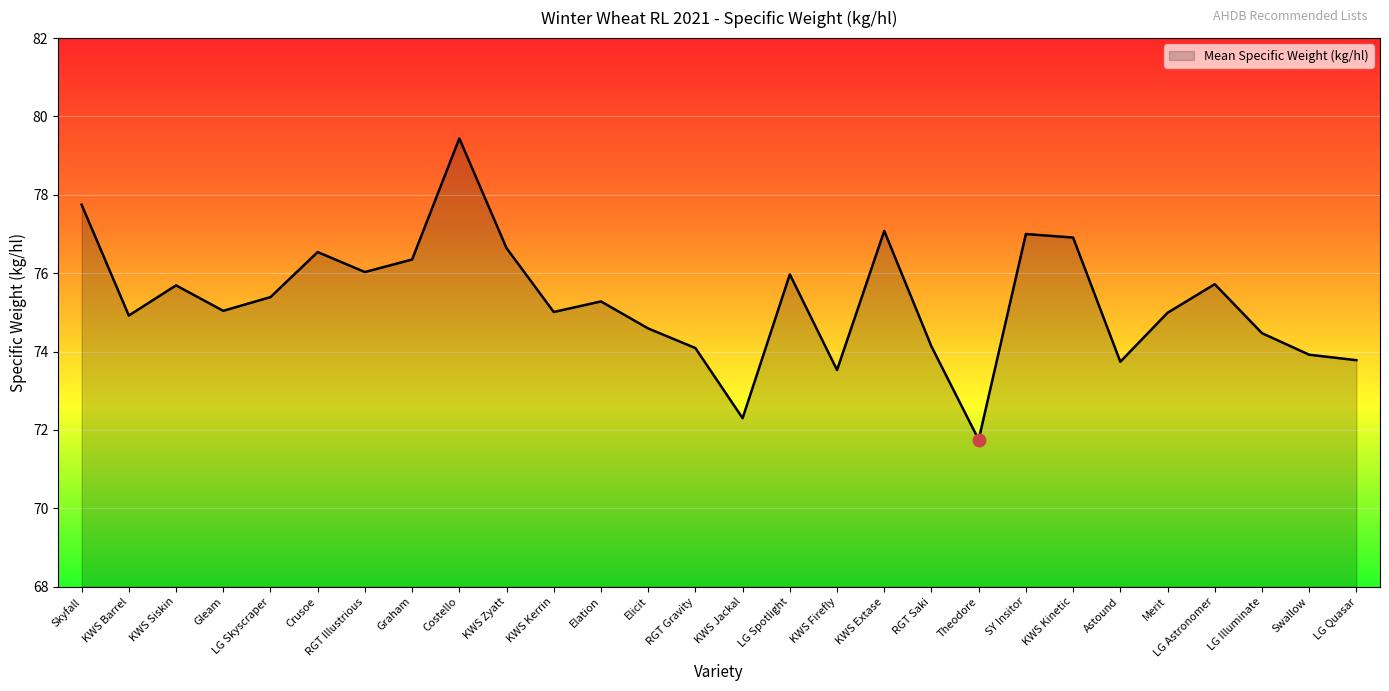

The chart shows a value of 75.7 at LG Astronomer. True or false?

True